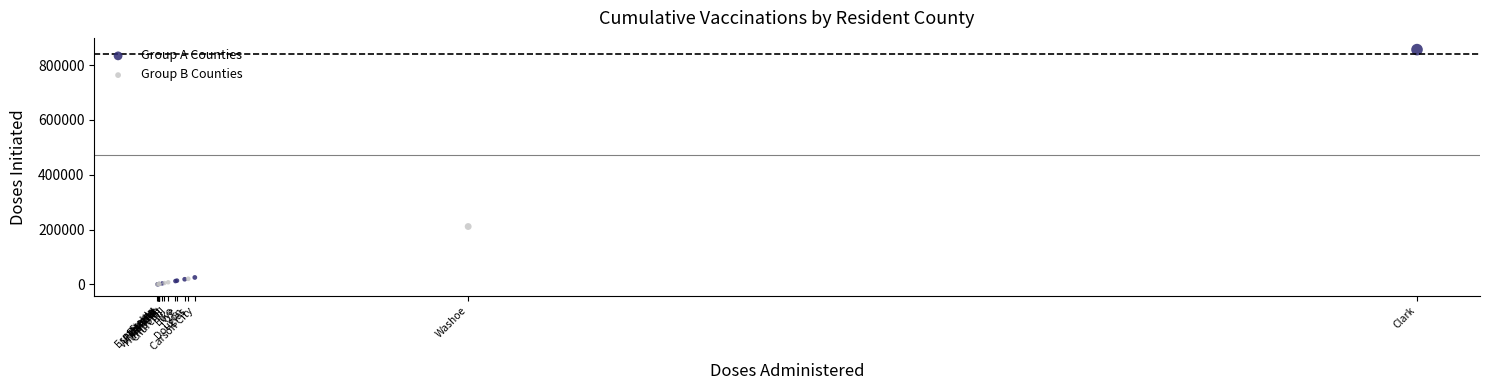

Which series has the widest spread of Y values?

Group A Counties